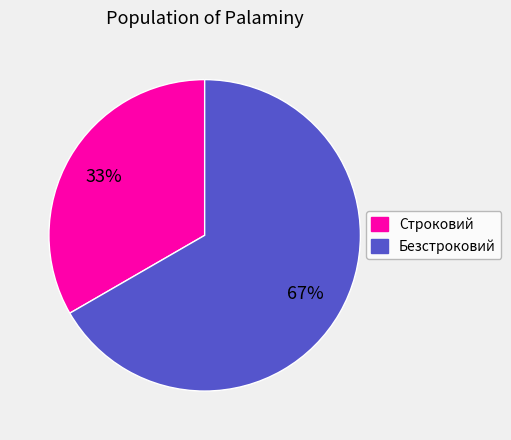

Which has a higher value, Строковий or Безстроковий?

Безстроковий